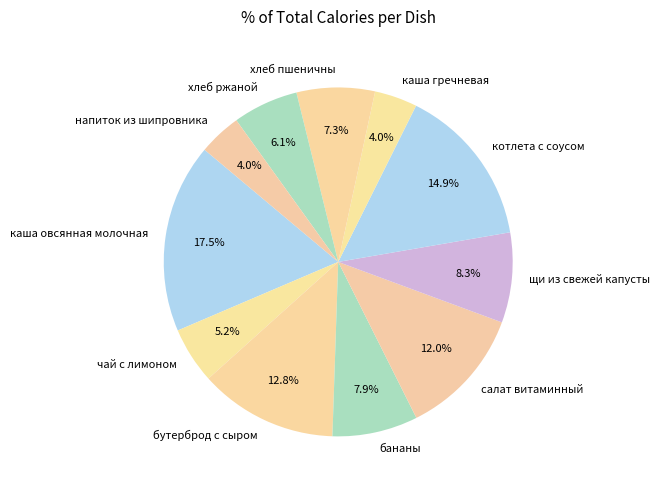

To the nearest percent, what portion does чай с лимоном represent?

5%